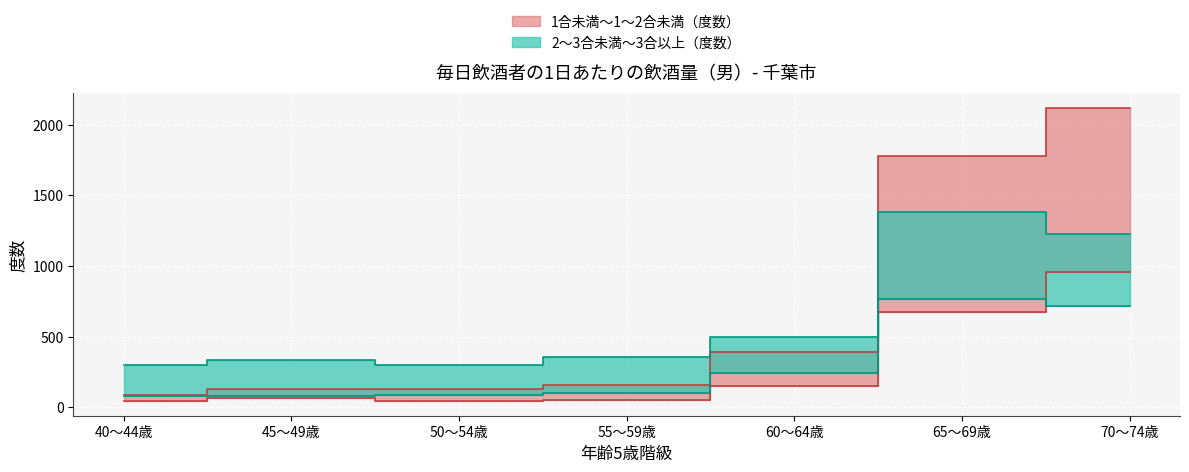

How many lines are shown in the chart?

4